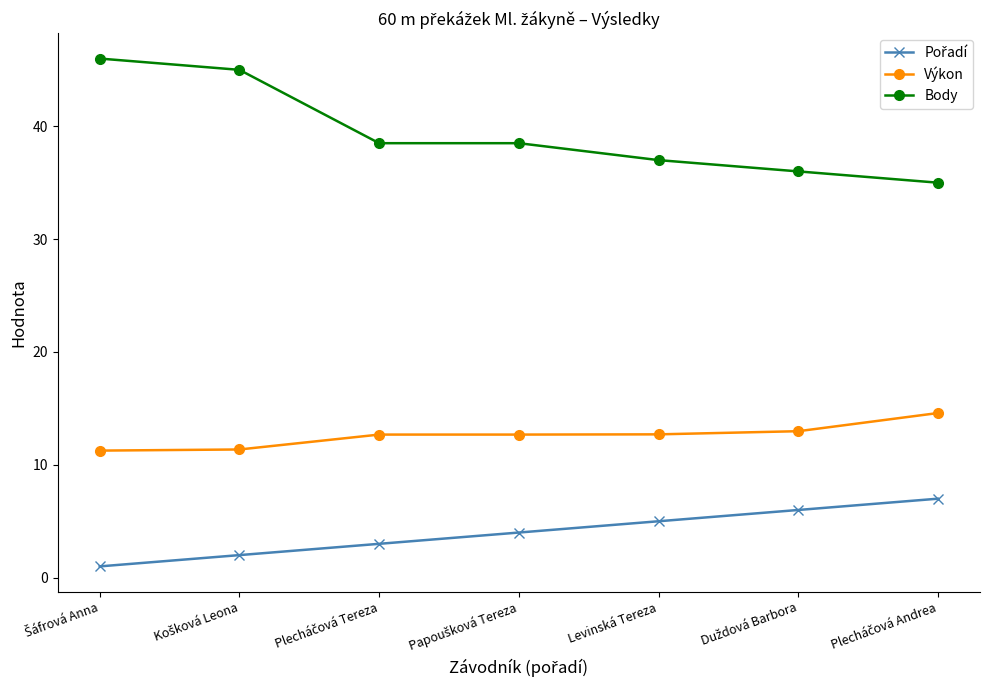

What is the difference between the second highest and minimum values in the Výkon series?

1.7